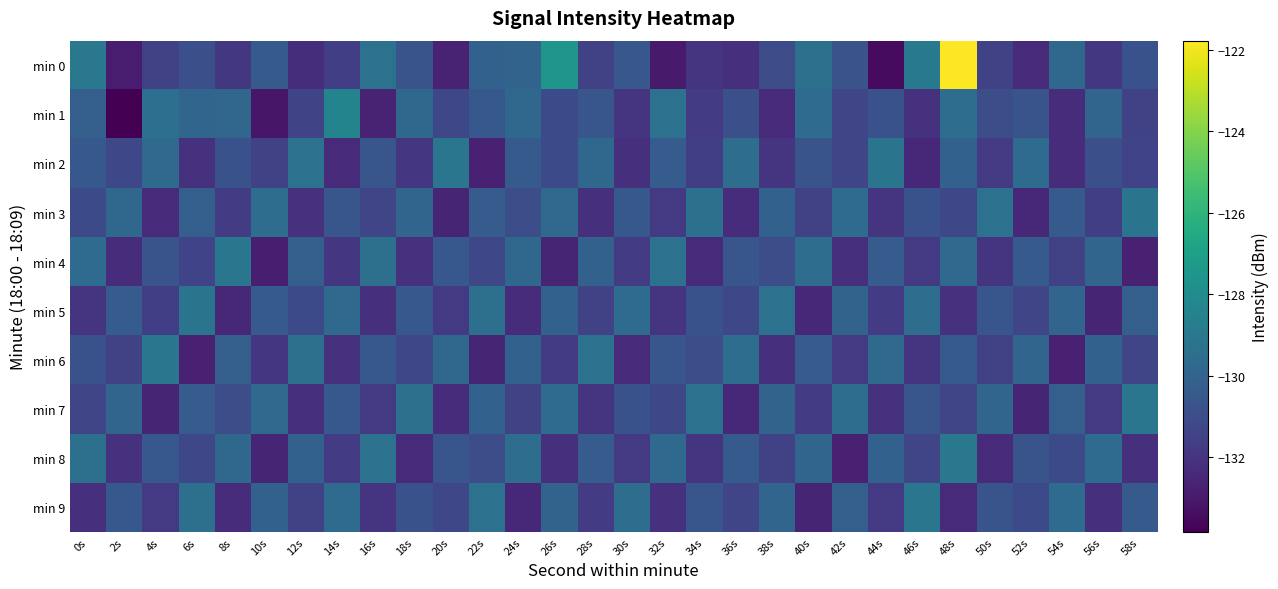

Reading left to right, transcribe all the data shown in this chart.

min 0: 0s=-129.0	2s=-132.9	4s=-131.5	6s=-130.9	8s=-131.9	10s=-130.4	12s=-132.2	14s=-131.6	16s=-129.3	18s=-130.7	20s=-132.6	22s=-130.1	24s=-130.0	26s=-127.5	28s=-131.4	30s=-130.6	32s=-132.9	34s=-132.0	36s=-132.1	38s=-131.1	40s=-129.4	42s=-130.7	44s=-133.5	46s=-129.0	48s=-121.8	50s=-131.5	52s=-132.3	54s=-129.8	56s=-131.9	58s=-130.8
min 1: 0s=-130.2	2s=-133.8	4s=-129.4	6s=-129.9	8s=-129.9	10s=-133.1	12s=-131.4	14s=-128.4	16s=-132.7	18s=-129.8	20s=-131.2	22s=-130.5	24s=-129.8	26s=-131.1	28s=-130.6	30s=-132.0	32s=-129.3	34s=-131.7	36s=-130.9	38s=-132.4	40s=-129.6	42s=-131.3	44s=-130.8	46s=-132.1	48s=-129.5	50s=-131.0	52s=-130.7	54s=-132.3	56s=-129.9	58s=-131.5
min 2: 0s=-130.5	2s=-131.2	4s=-129.7	6s=-132.1	8s=-130.8	10s=-131.5	12s=-129.3	14s=-132.4	16s=-130.6	18s=-131.9	20s=-129.1	22s=-132.7	24s=-130.4	26s=-131.1	28s=-129.8	30s=-132.2	32s=-130.3	34s=-131.6	36s=-129.5	38s=-132.0	40s=-130.7	42s=-131.3	44s=-129.2	46s=-132.5	48s=-130.1	50s=-131.8	52s=-129.6	54s=-132.3	56s=-130.9	58s=-131.4
min 3: 0s=-131.1	2s=-129.8	4s=-132.4	6s=-130.2	8s=-131.7	10s=-129.5	12s=-132.1	14s=-130.6	16s=-131.3	18s=-129.9	20s=-132.6	22s=-130.3	24s=-131.0	26s=-129.7	28s=-132.2	30s=-130.5	32s=-131.8	34s=-129.4	36s=-132.3	38s=-130.1	40s=-131.5	42s=-129.6	44s=-132.0	46s=-130.8	48s=-131.2	50s=-129.3	52s=-132.5	54s=-130.4	56s=-131.6	58s=-129.2
min 4: 0s=-129.6	2s=-132.3	4s=-130.7	6s=-131.4	8s=-129.1	10s=-132.8	12s=-130.2	14s=-131.9	16s=-129.4	18s=-132.1	20s=-130.5	22s=-131.2	24s=-129.8	26s=-132.6	28s=-130.1	30s=-131.7	32s=-129.3	34s=-132.4	36s=-130.6	38s=-131.0	40s=-129.5	42s=-132.2	44s=-130.3	46s=-131.8	48s=-129.7	50s=-132.0	52s=-130.4	54s=-131.5	56s=-129.9	58s=-132.7
min 5: 0s=-132.0	2s=-130.3	4s=-131.6	6s=-129.2	8s=-132.5	10s=-130.4	12s=-131.1	14s=-129.7	16s=-132.2	18s=-130.5	20s=-131.8	22s=-129.4	24s=-132.3	26s=-130.1	28s=-131.5	30s=-129.6	32s=-132.0	34s=-130.8	36s=-131.2	38s=-129.3	40s=-132.5	42s=-130.0	44s=-131.7	46s=-129.5	48s=-132.1	50s=-130.6	52s=-131.3	54s=-129.9	56s=-132.6	58s=-130.2
min 6: 0s=-130.8	2s=-131.5	4s=-129.1	6s=-132.7	8s=-130.2	10s=-131.9	12s=-129.4	14s=-132.1	16s=-130.5	18s=-131.2	20s=-129.8	22s=-132.6	24s=-130.1	26s=-131.7	28s=-129.3	30s=-132.4	32s=-130.6	34s=-131.0	36s=-129.5	38s=-132.2	40s=-130.3	42s=-131.8	44s=-129.7	46s=-132.0	48s=-130.4	50s=-131.5	52s=-129.9	54s=-132.7	56s=-130.1	58s=-131.3
min 7: 0s=-131.3	2s=-129.9	4s=-132.6	6s=-130.3	8s=-131.0	10s=-129.7	12s=-132.2	14s=-130.5	16s=-131.8	18s=-129.4	20s=-132.3	22s=-130.1	24s=-131.5	26s=-129.6	28s=-132.0	30s=-130.8	32s=-131.2	34s=-129.3	36s=-132.5	38s=-130.0	40s=-131.7	42s=-129.5	44s=-132.1	46s=-130.6	48s=-131.3	50s=-129.9	52s=-132.6	54s=-130.2	56s=-131.8	58s=-129.1
min 8: 0s=-129.4	2s=-132.1	4s=-130.5	6s=-131.2	8s=-129.8	10s=-132.6	12s=-130.1	14s=-131.7	16s=-129.3	18s=-132.4	20s=-130.6	22s=-131.0	24s=-129.5	26s=-132.2	28s=-130.3	30s=-131.8	32s=-129.7	34s=-132.0	36s=-130.4	38s=-131.5	40s=-129.9	42s=-132.7	44s=-130.1	46s=-131.3	48s=-129.0	50s=-132.4	52s=-130.7	54s=-131.1	56s=-129.6	58s=-132.2
min 9: 0s=-132.2	2s=-130.5	4s=-131.8	6s=-129.4	8s=-132.3	10s=-130.1	12s=-131.5	14s=-129.6	16s=-132.0	18s=-130.8	20s=-131.2	22s=-129.3	24s=-132.5	26s=-130.0	28s=-131.7	30s=-129.5	32s=-132.1	34s=-130.6	36s=-131.3	38s=-129.9	40s=-132.6	42s=-130.2	44s=-131.8	46s=-129.1	48s=-132.4	50s=-130.7	52s=-131.1	54s=-129.6	56s=-132.2	58s=-130.4